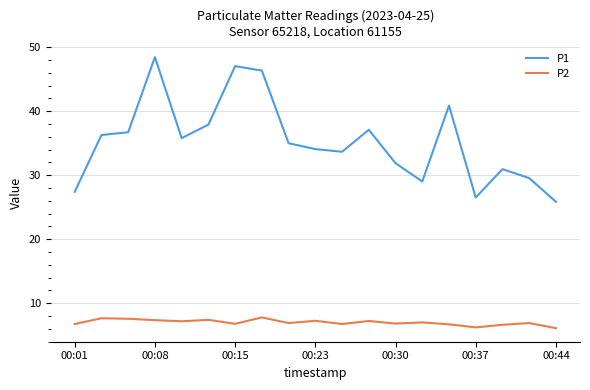

How many distinct data groups are displayed?

2